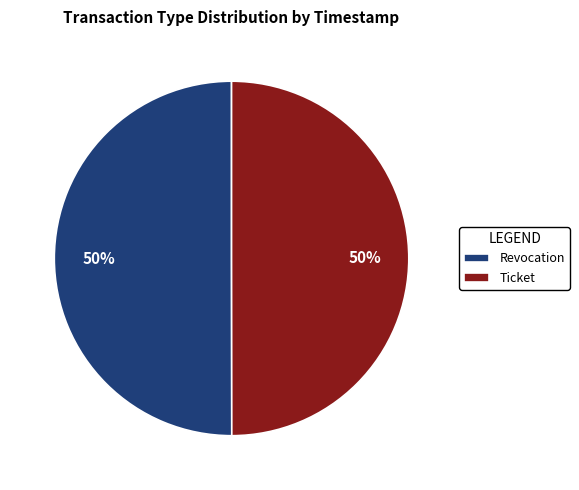

Is the sum of Ticket and Revocation greater than half?

Yes